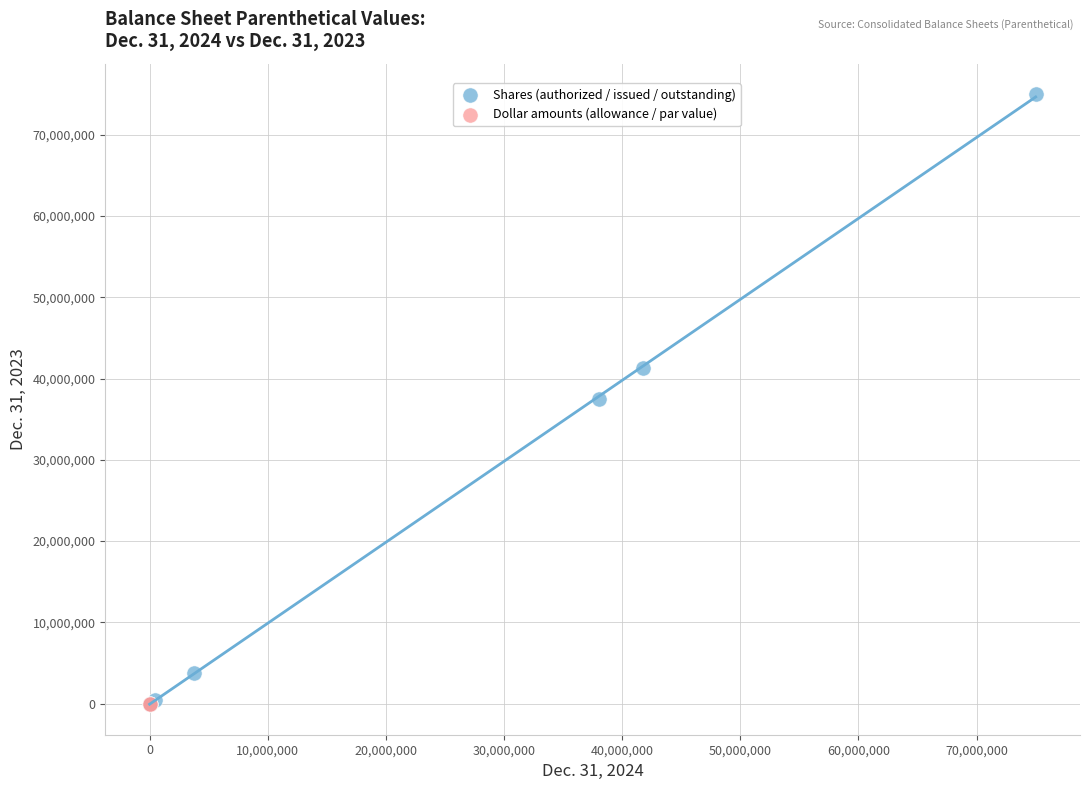

What are all the series names shown in the legend?

Shares (authorized / issued / outstanding), Dollar amounts (allowance / par value)